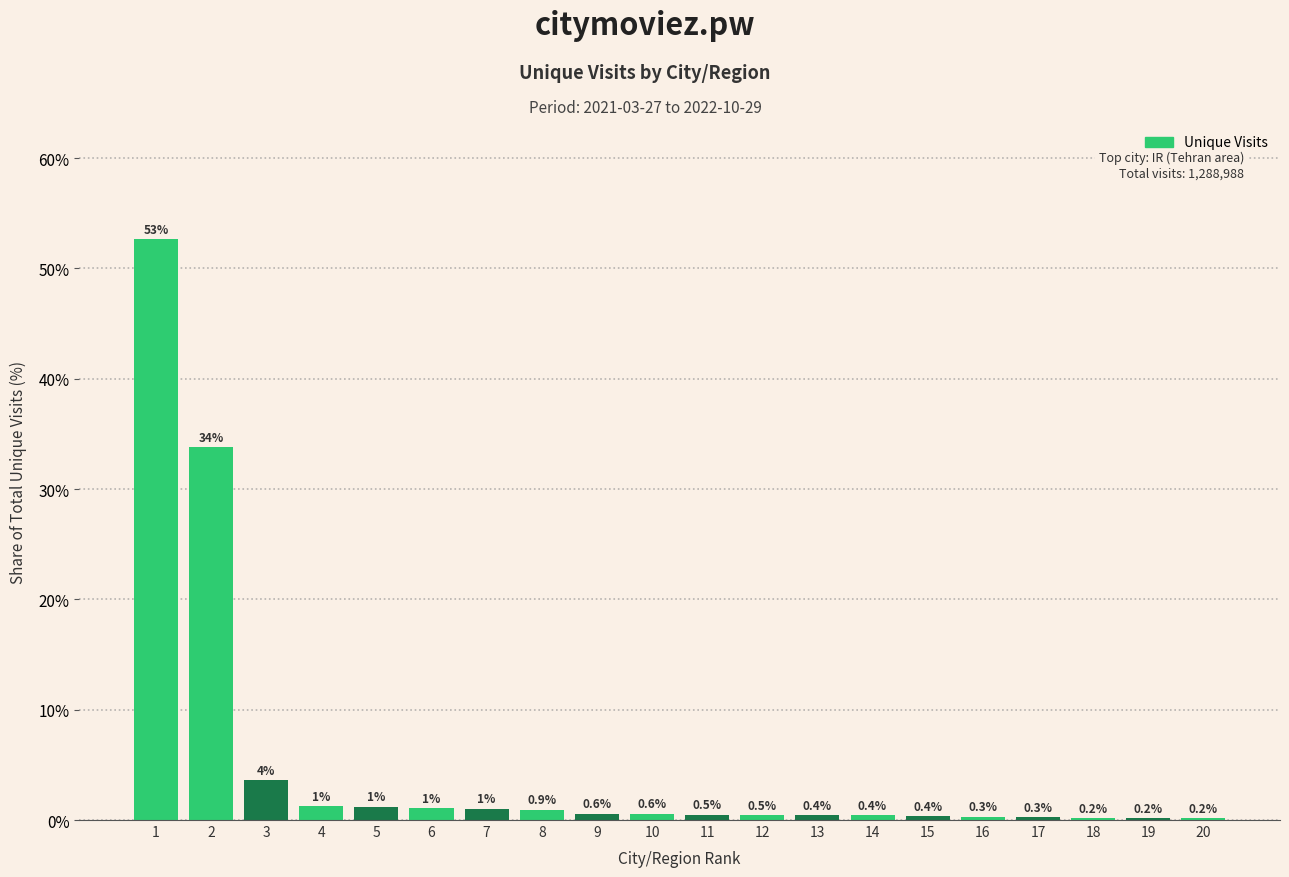

What is the approximate value at 12?

0.5